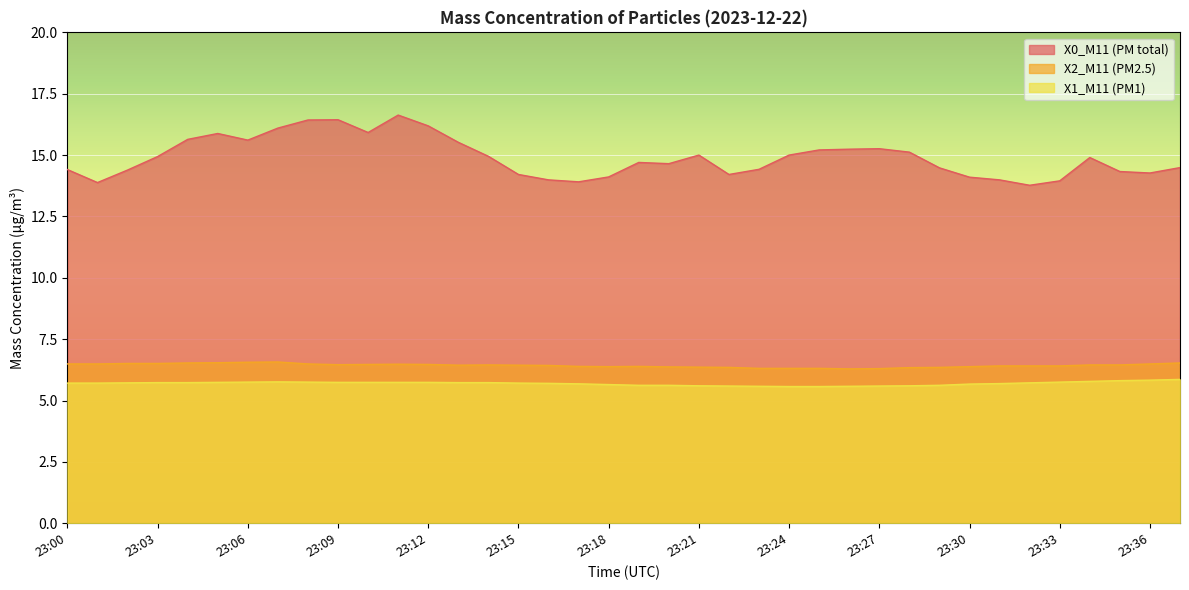

How many interior local peaks does the X2_M11 (PM2.5) series have?

4